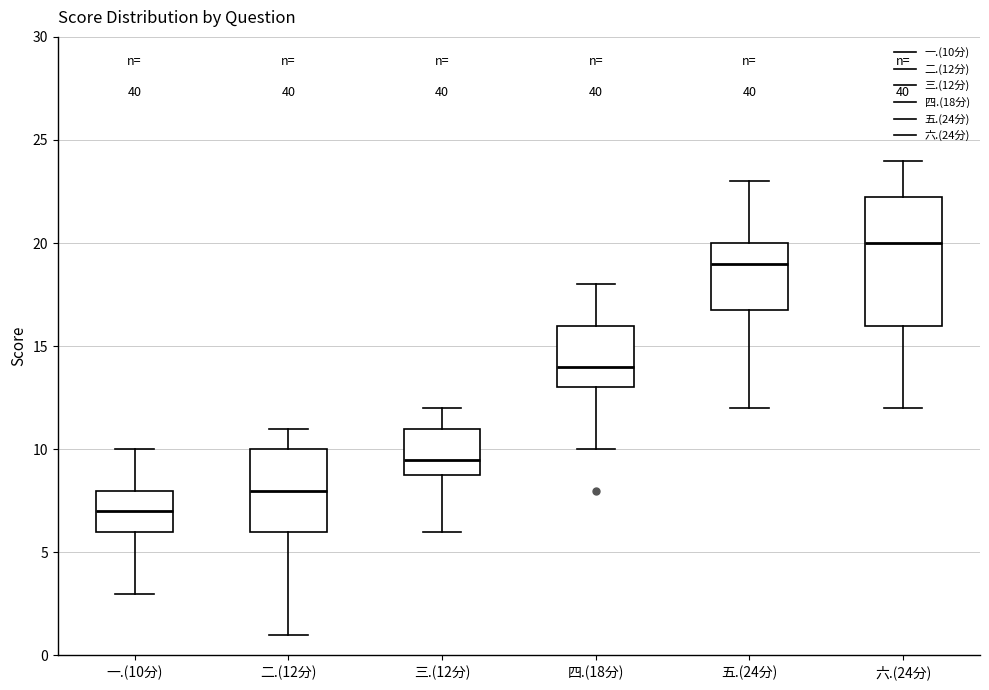

Reading left to right, transcribe this box plot: for each box, give where its median line is, the range the box spans, and where its two whiskers end, as read against the y-axis. The values are not printed on the chart, so give them approximately, as read against the axis.

一.(10分): median 7.0, box 6.0 to 8.0, whiskers 3.0 to 10.0
二.(12分): median 8.0, box 6.0 to 10.0, whiskers 1.0 to 11.0
三.(12分): median 9.5, box 9.0 to 11.0, whiskers 6.0 to 12.0
四.(18分): median 14.0, box 13.0 to 16.0, whiskers 10.0 to 18.0
五.(24分): median 19.0, box 17.0 to 20.0, whiskers 12.0 to 23.0
六.(24分): median 20.0, box 16.0 to 22.5, whiskers 12.0 to 24.0